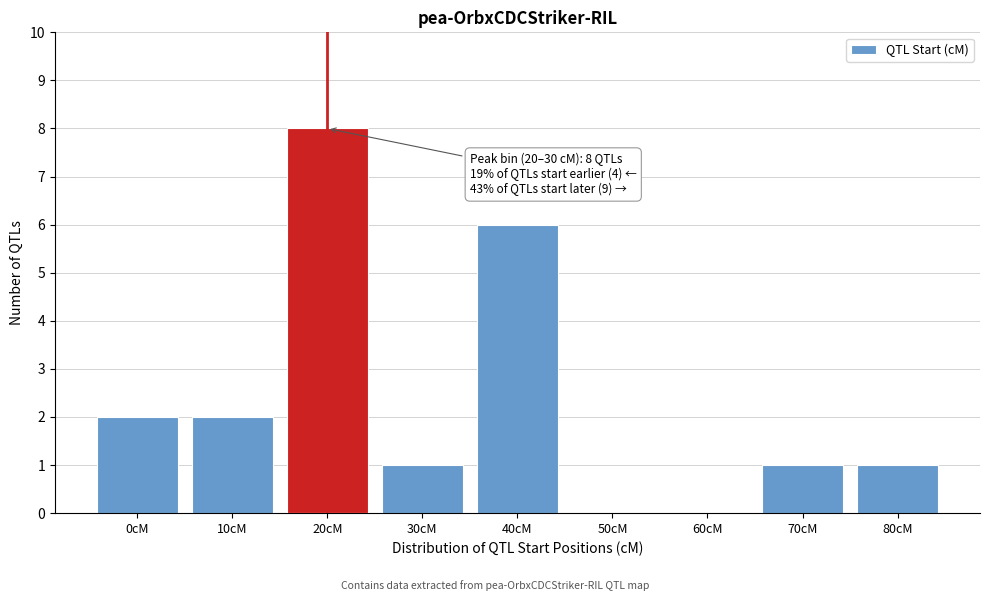

Reading right to left, what are all the values shown in this chart?

80cM=1	70cM=1	60cM=0	50cM=0	40cM=6	30cM=1	20cM=8	10cM=2	0cM=2